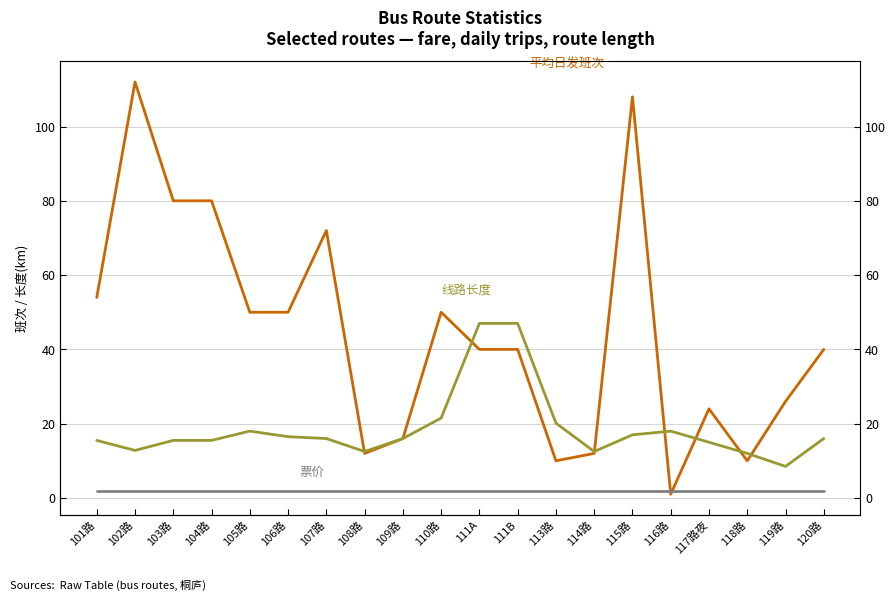

Read the 票价 value at 119路.

2.0